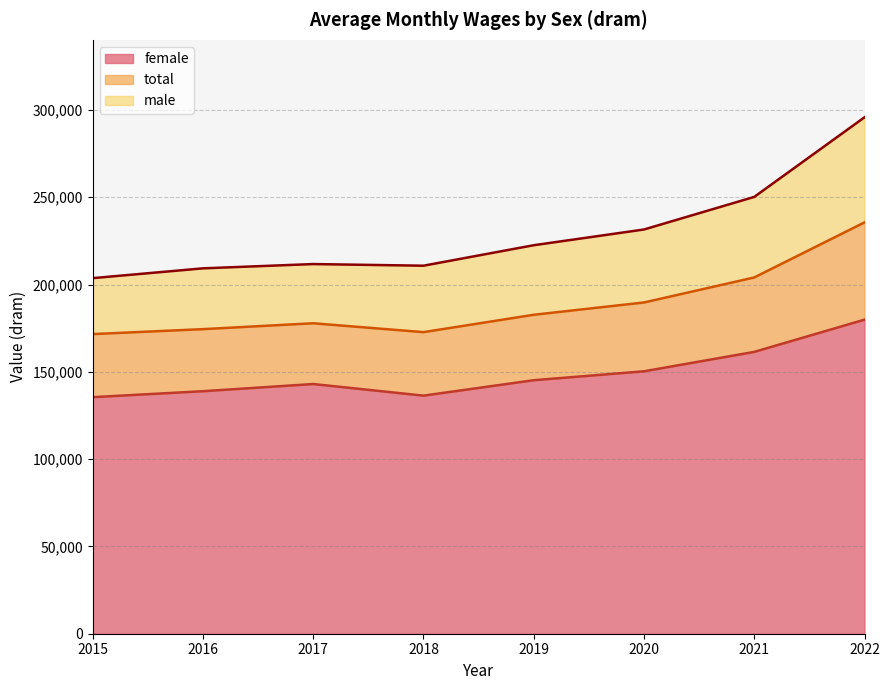

Count the number of categories in the chart.

8